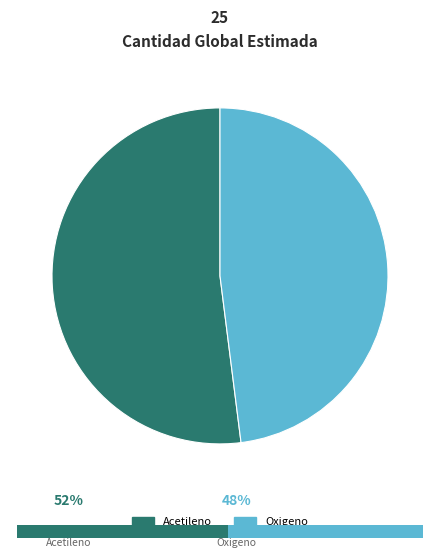

Is Oxigeno the majority of the pie?

No